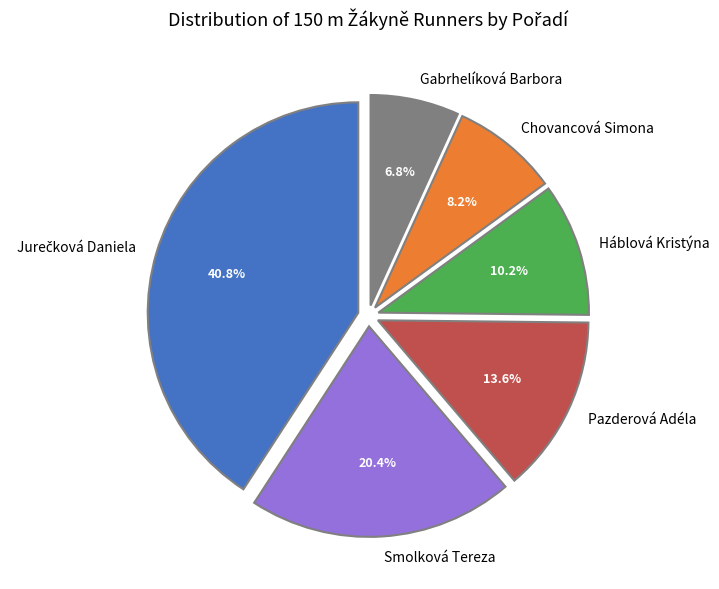

Which slice is the smallest?

Gabrhelíková Barbora